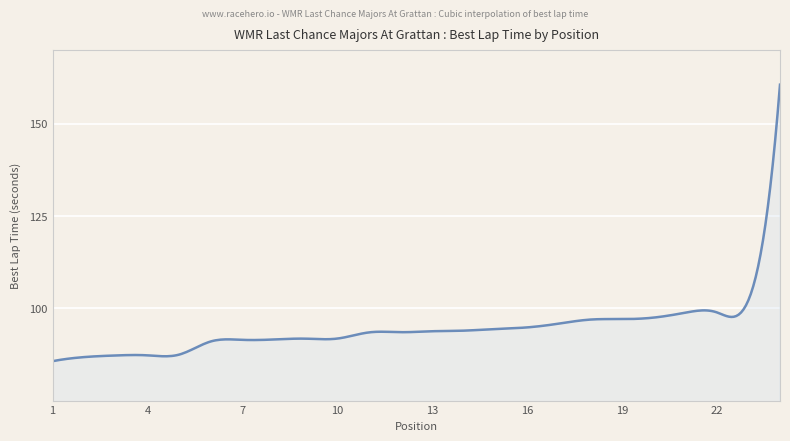

What is the greatest value displayed?

160.6